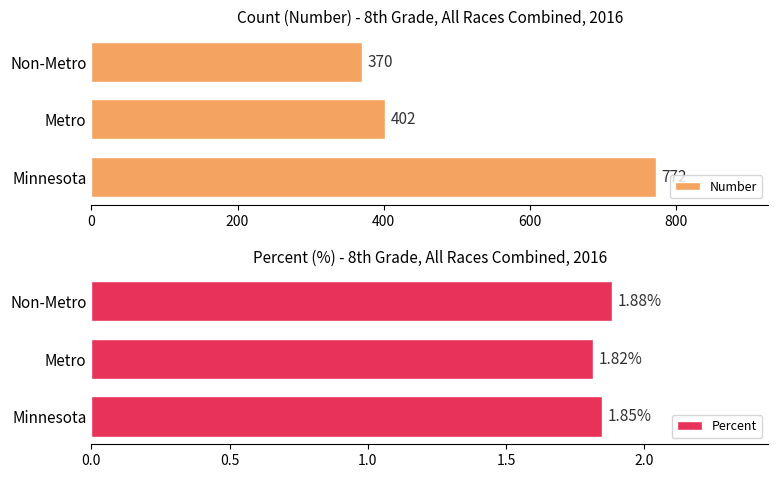

Rank the series by their maximum value, from highest to lowest.

Number, Percent